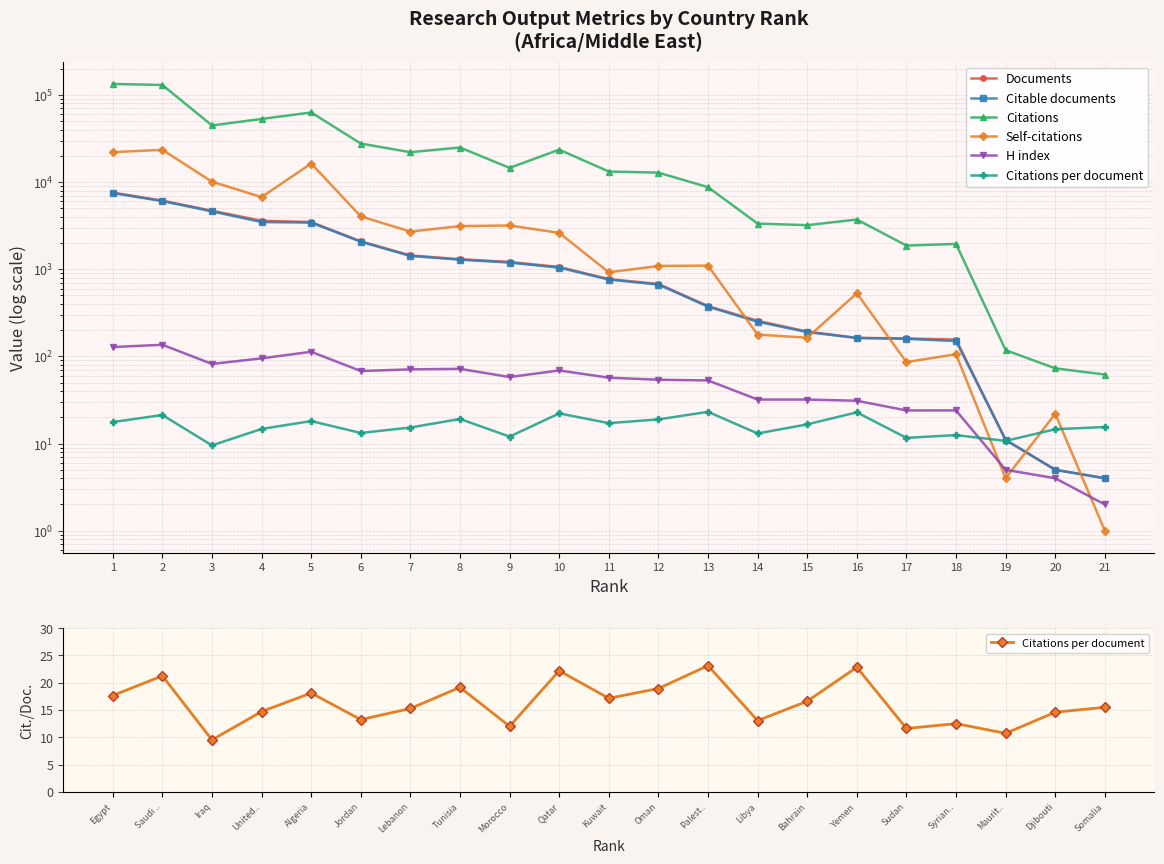

True or false: Citations and H index intersect in this chart.

False